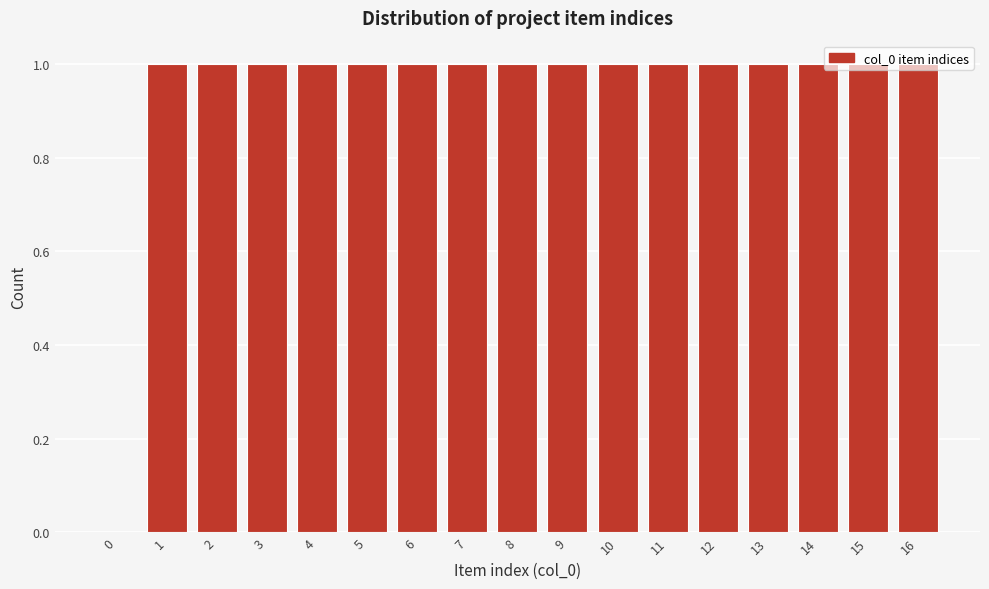

Approximately how many times larger is the value at 4 compared to 9?

1.0